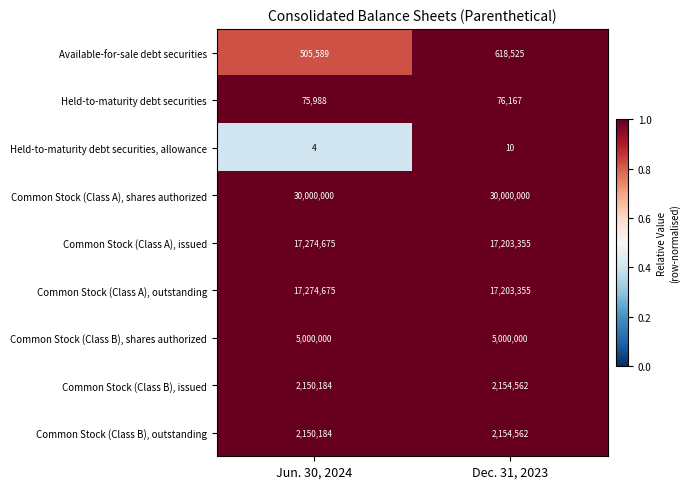

List the labels in order of Common Stock (Class B), outstanding value, largest first.

Dec. 31, 2023, Jun. 30, 2024